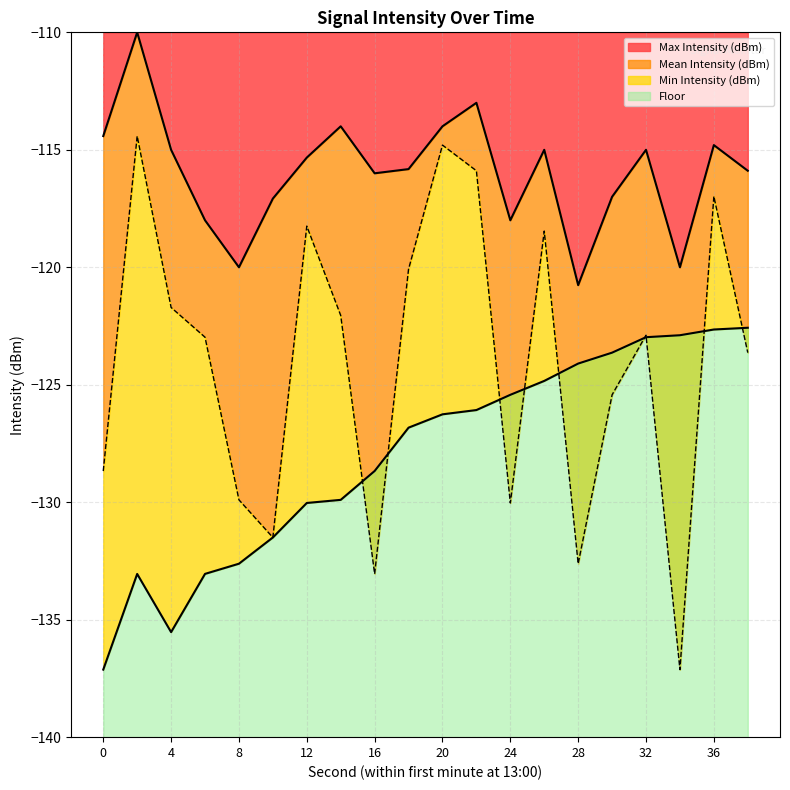

Which category has the lowest value in the Max Intensity (dBm) series?

28